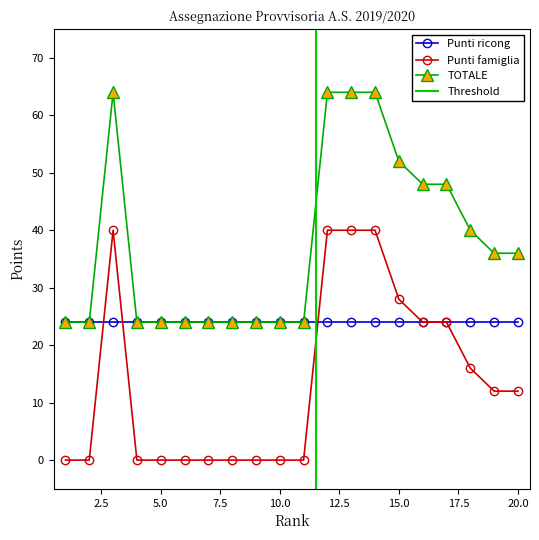

How many values in the Punti famiglia series exceed 12?

8